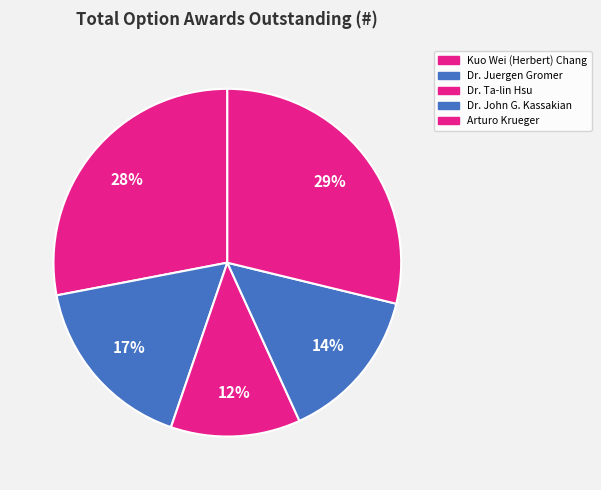

Does any single category account for the majority?

No